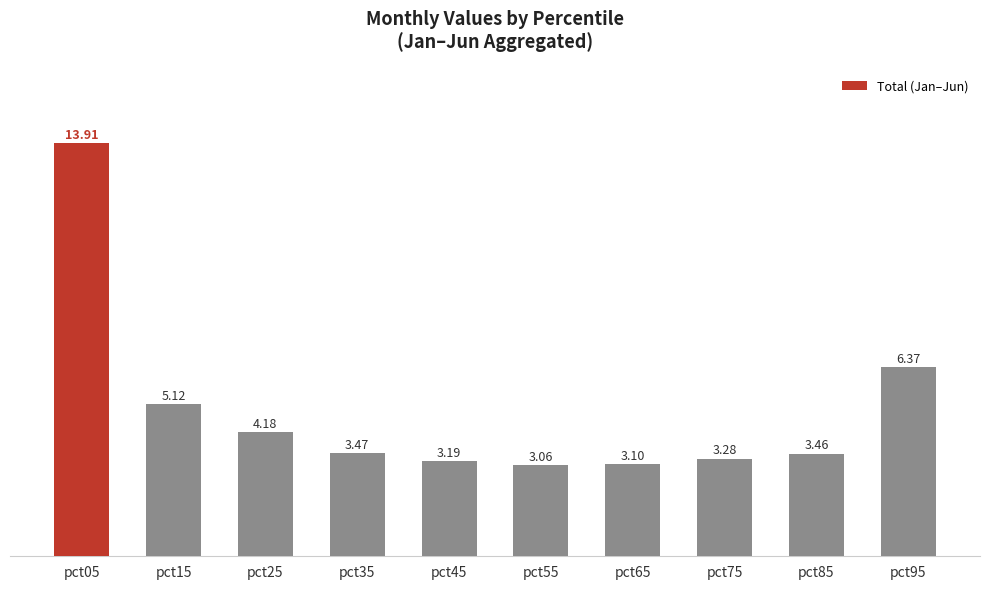

What is the change in value from pct55 to pct75?

+0.2